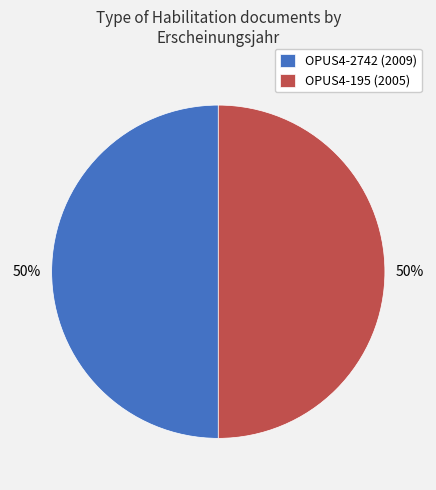

The OPUS4-2742 (2009) slice represents 60% of the pie. True or false?

False